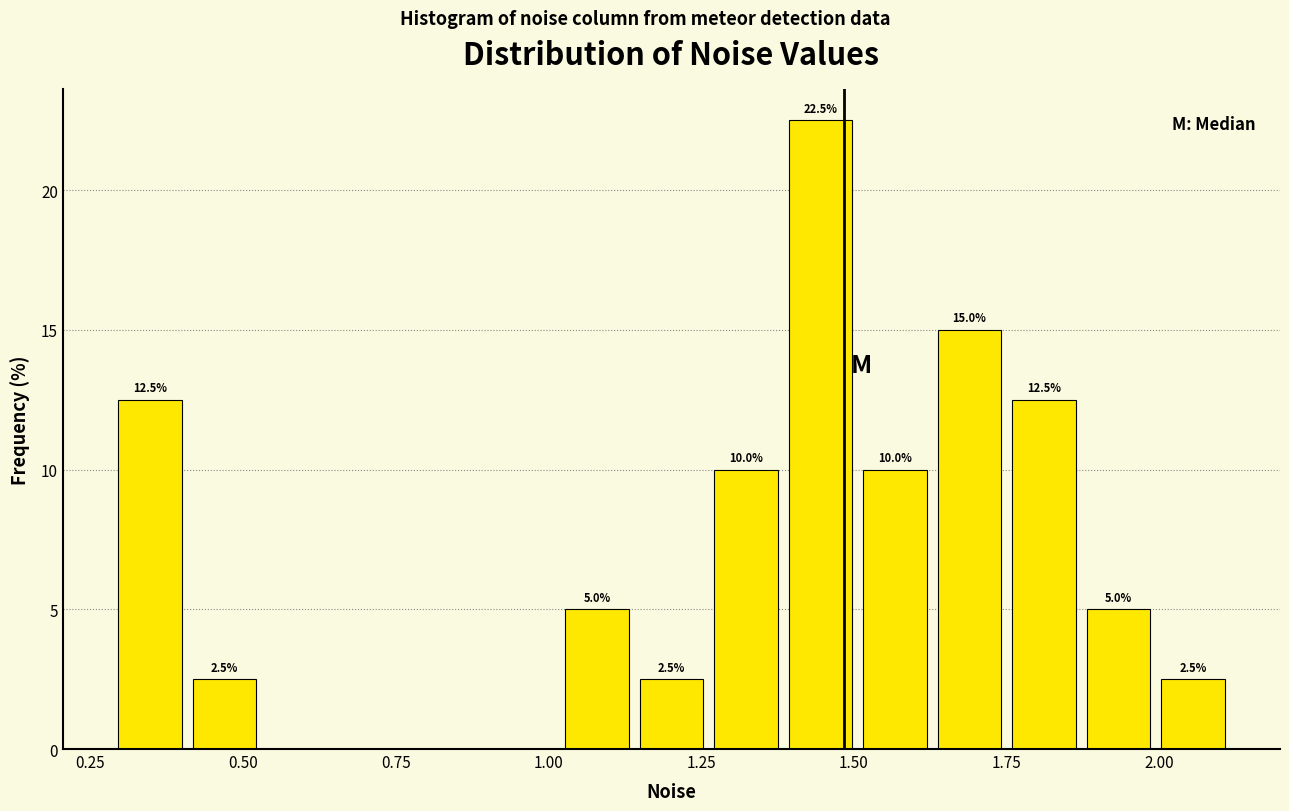

Around what value on the x-axis is the tallest bar? Give the approximate position of its centre, as read against the axis.

1.45